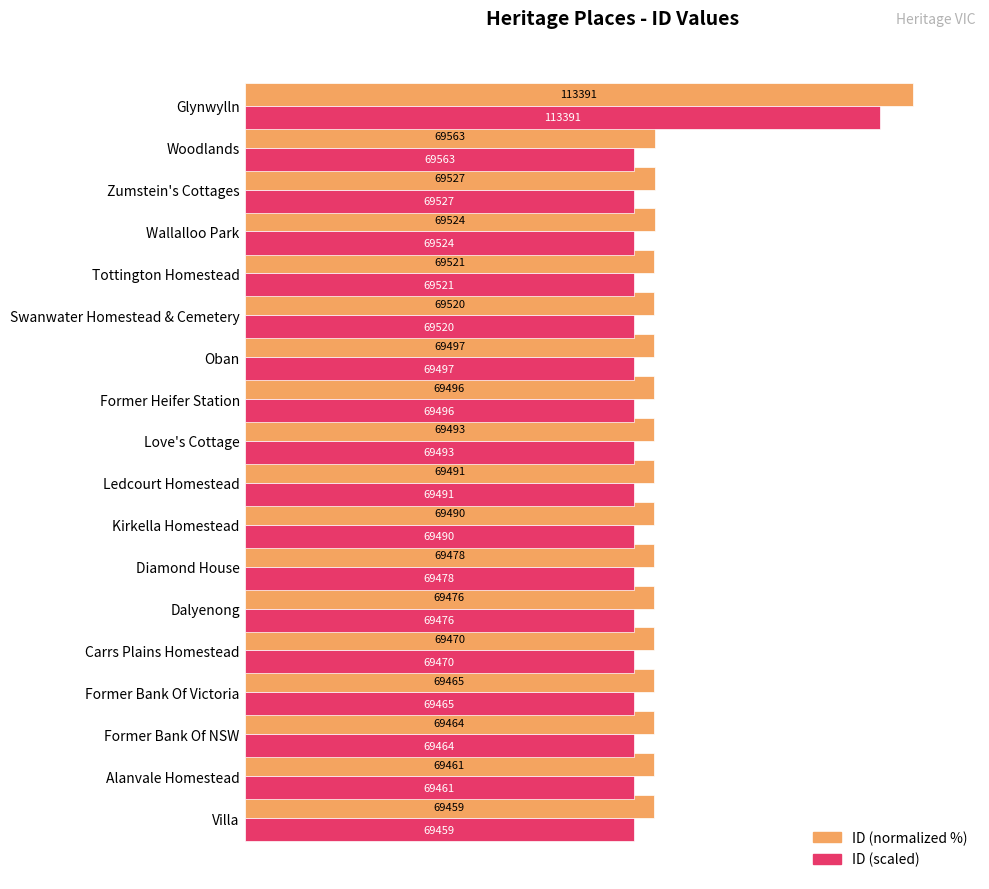

Which series has the largest range (max minus min)?

ID (normalized %)